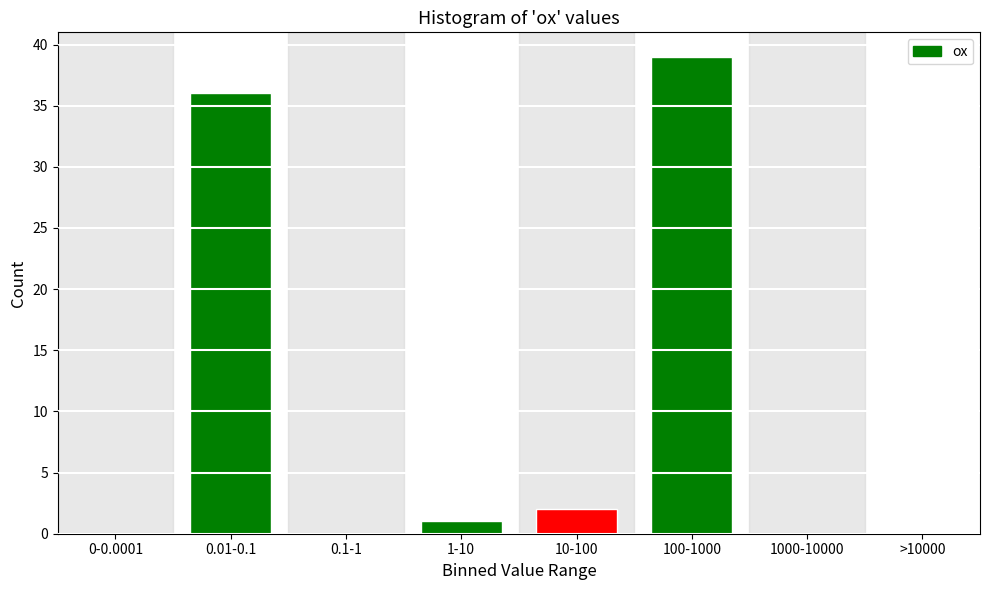

Reading left to right, what are all the values shown in this chart?

0-0.0001=0	0.01-0.1=36	0.1-1=0	1-10=1	10-100=2	100-1000=39	1000-10000=0	>10000=0